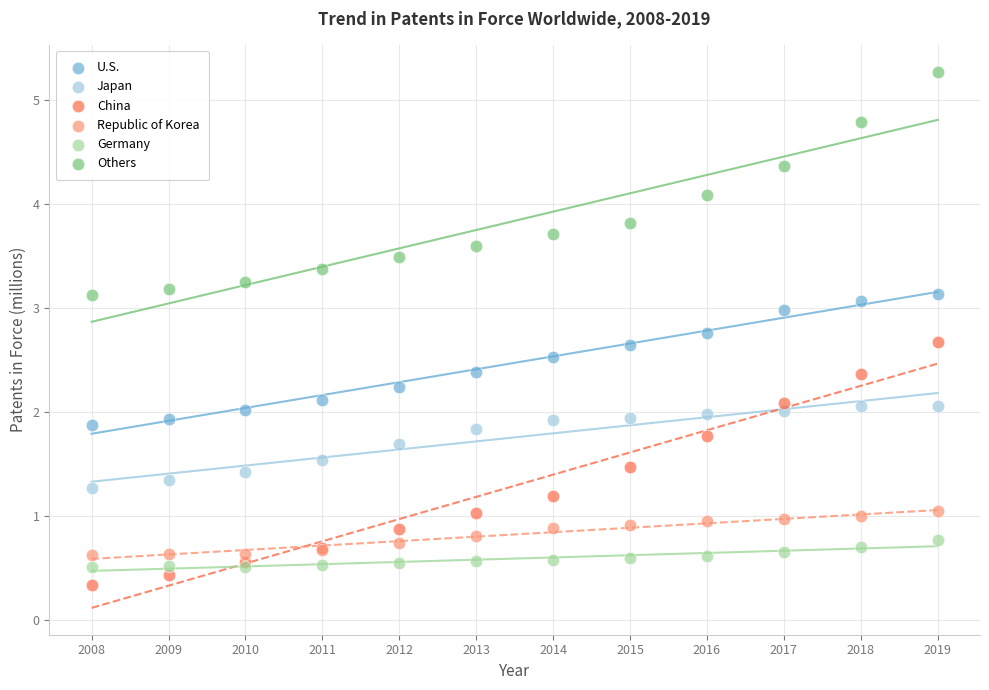

In the Republic of Korea series, what Y value is closest to 0?

0.6